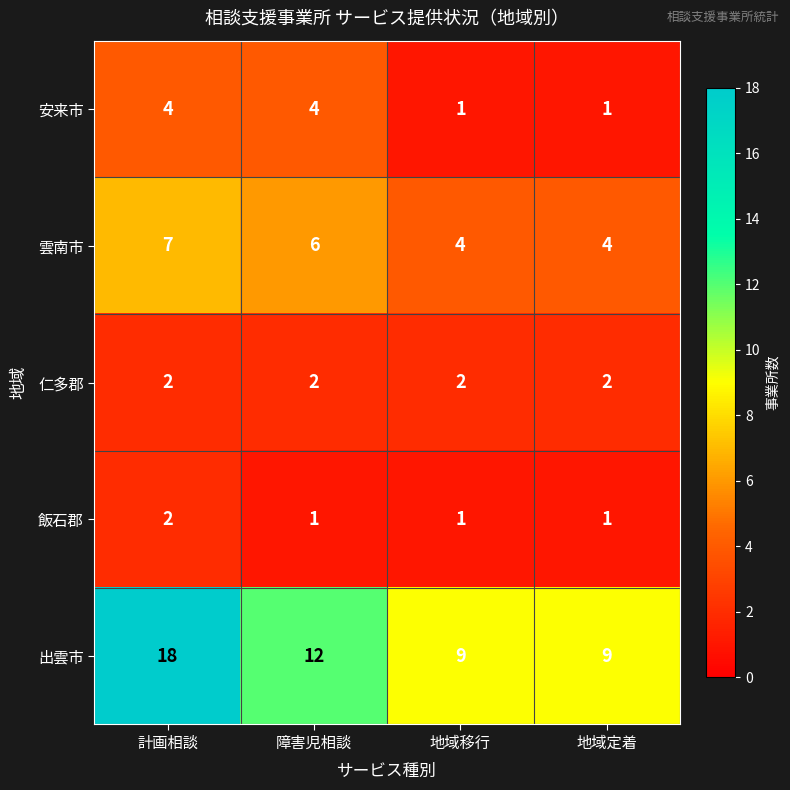

At 障害児相談, list the series in order from smallest to largest.

飯石郡, 仁多郡, 安来市, 雲南市, 出雲市